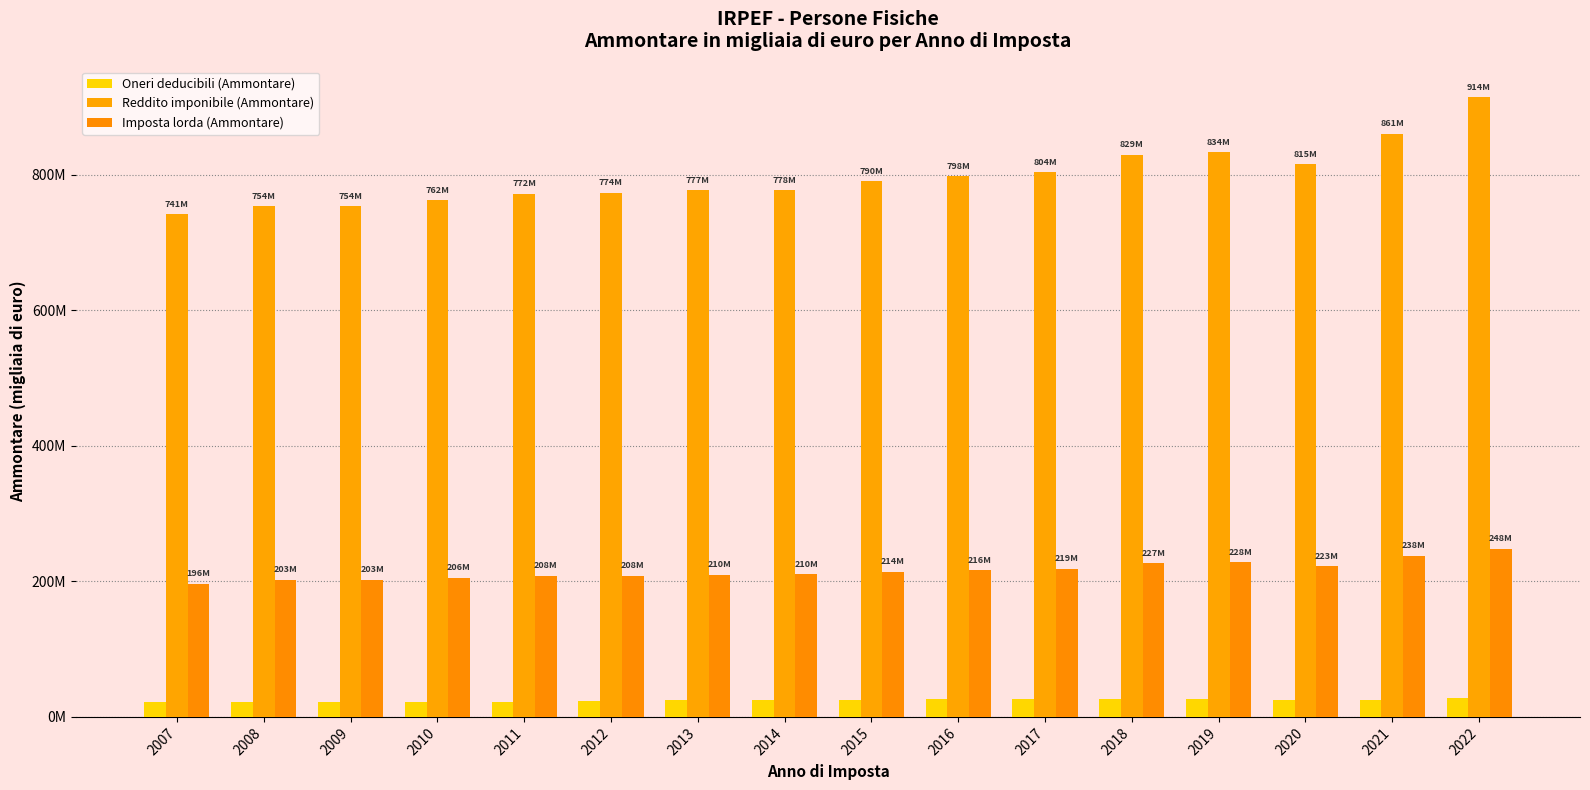

Are the bars grouped side by side (vs. stacked)?

Yes